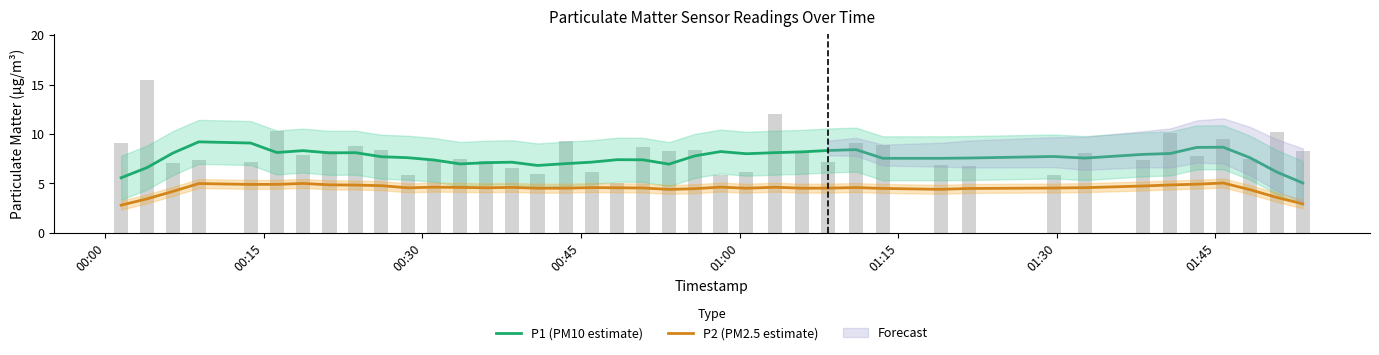

Is it true that P1 (PM10 estimate) equals 3.0 at 38?

False